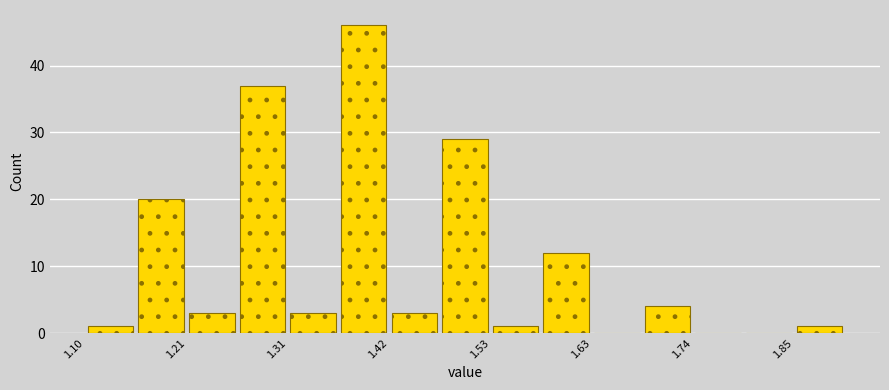

Around what value on the x-axis is the tallest bar? Give the approximate position of its centre, as read against the axis.

1.40